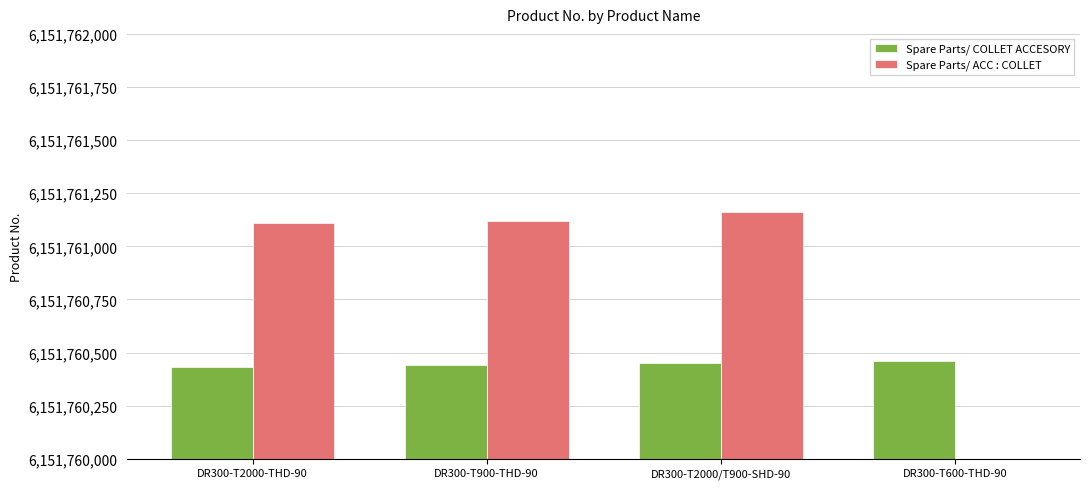

Between DR300-T900-THD-90 and DR300-T600-THD-90, which series saw the biggest shift?

Spare Parts/ ACC : COLLET